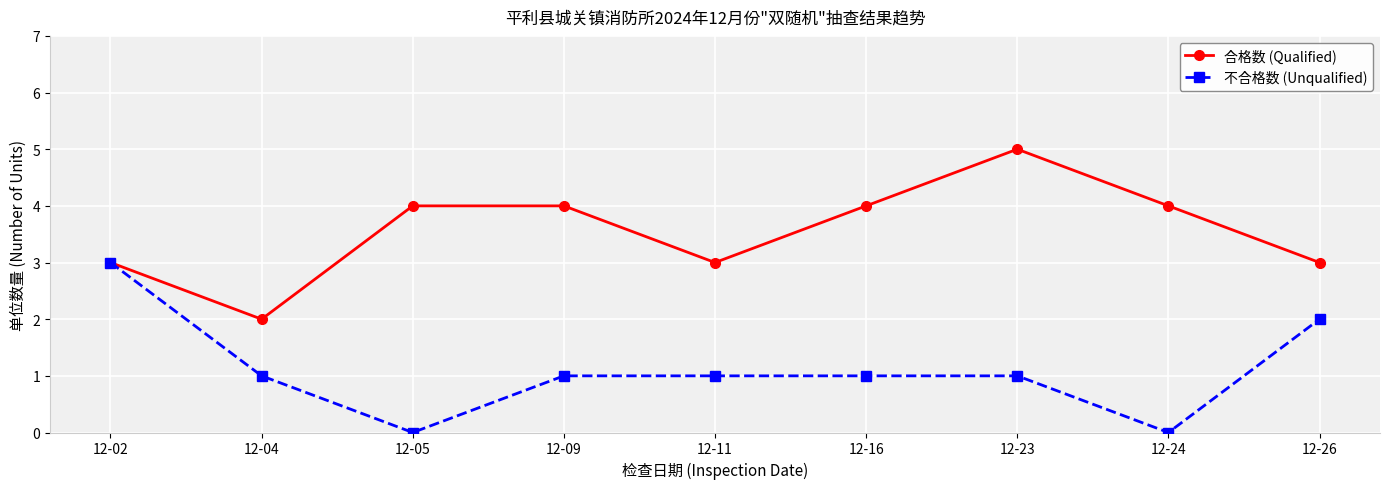

What is the total value across all series at 12-26?

5